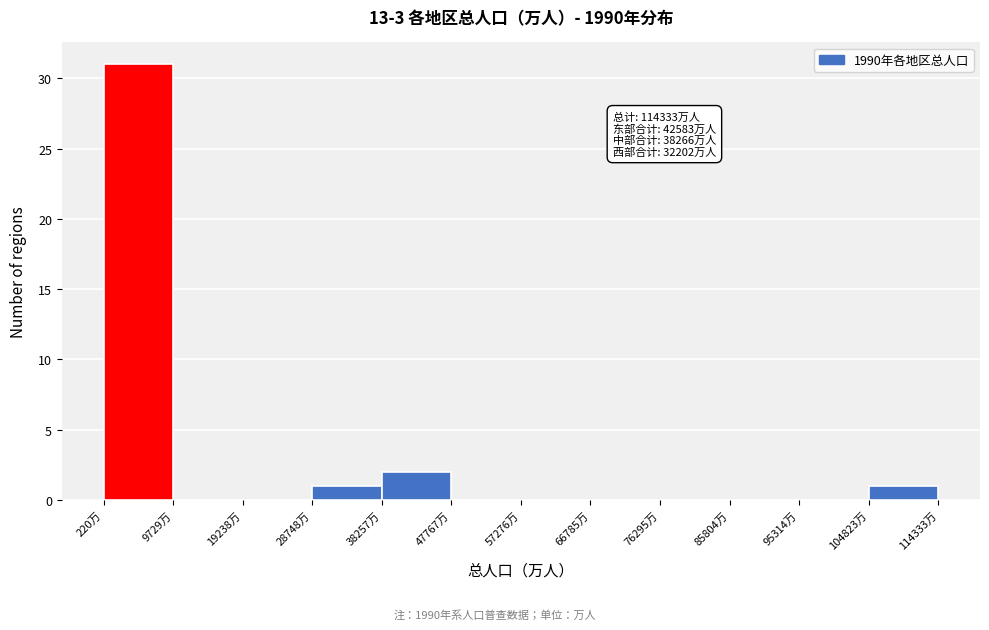

Which range on the x-axis has the tallest bar?

0 to 10000